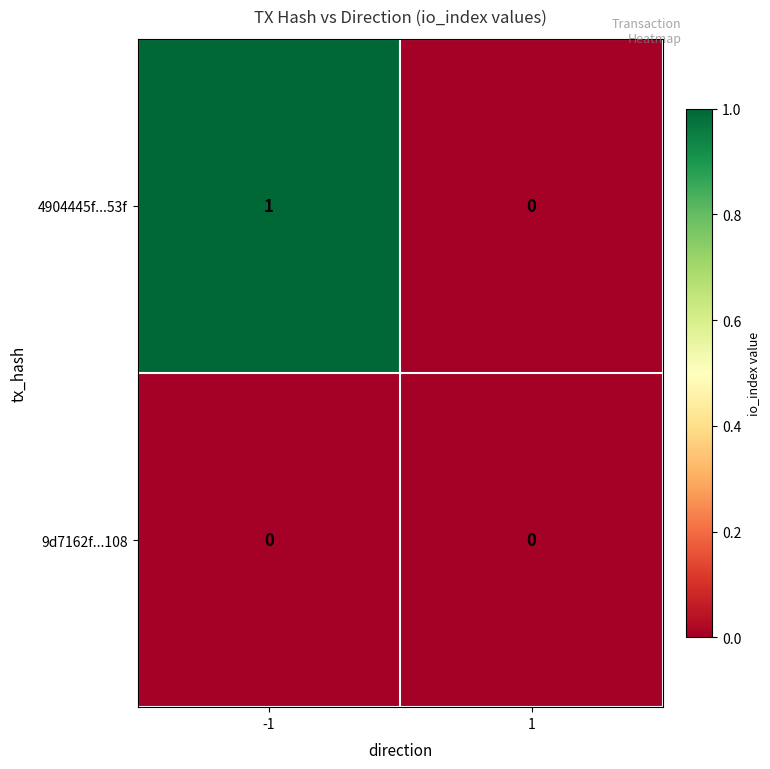

Rank the series by their average value, from lowest to highest.

9d7162f...108, 4904445f...53f